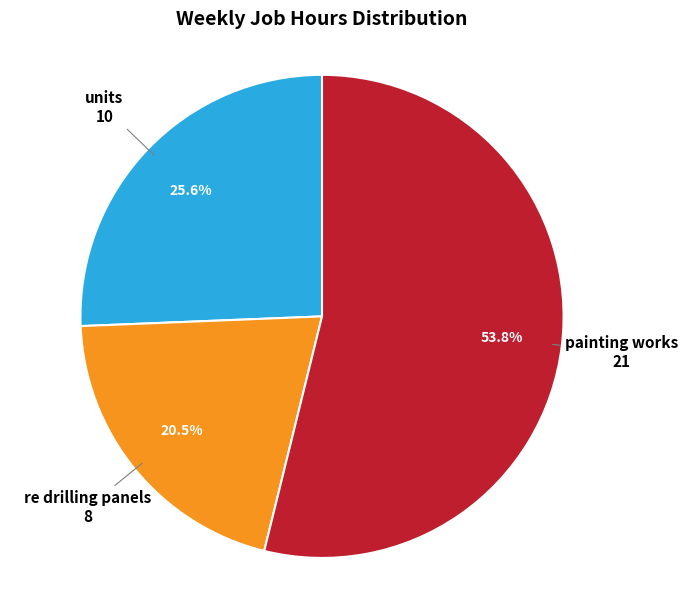

Rank the categories by value from highest to lowest.

painting works, units, re drilling panels